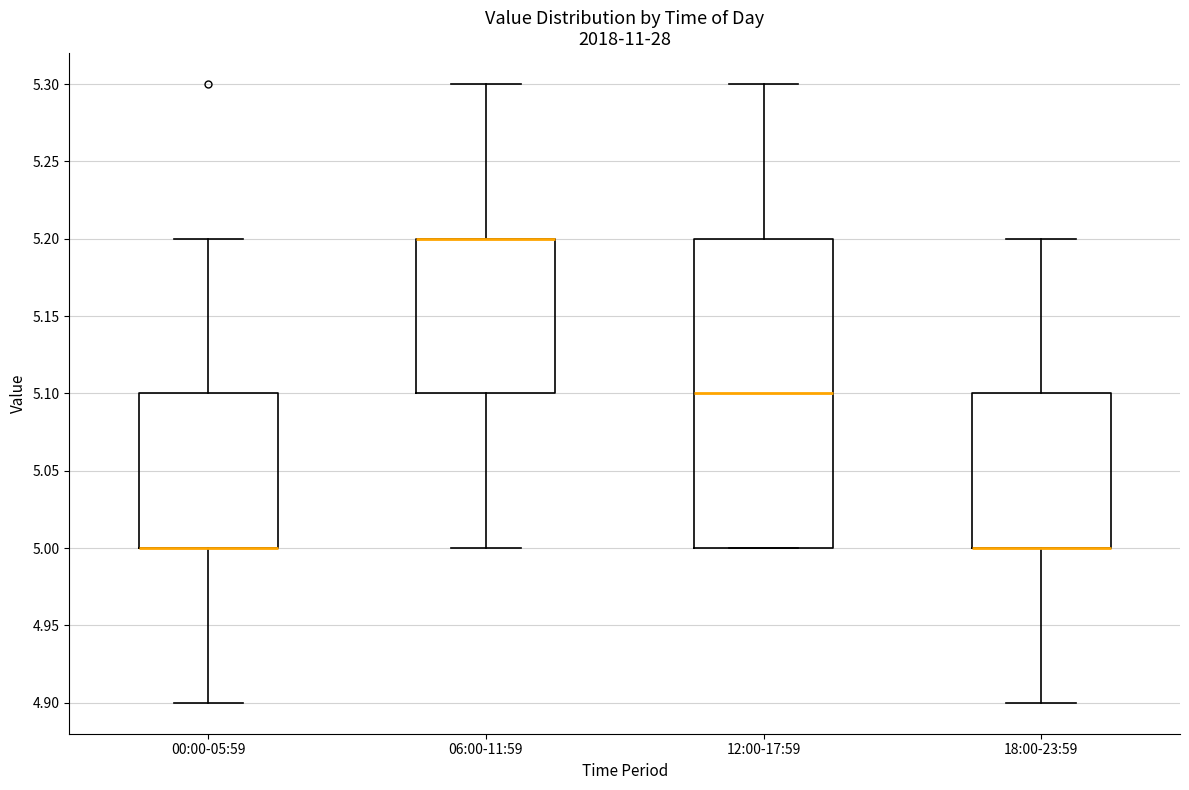

Where is the upper edge of the box for 18:00-23:59 on the y-axis? The values are not printed on the chart, so give them approximately, as read against the axis.

5.1